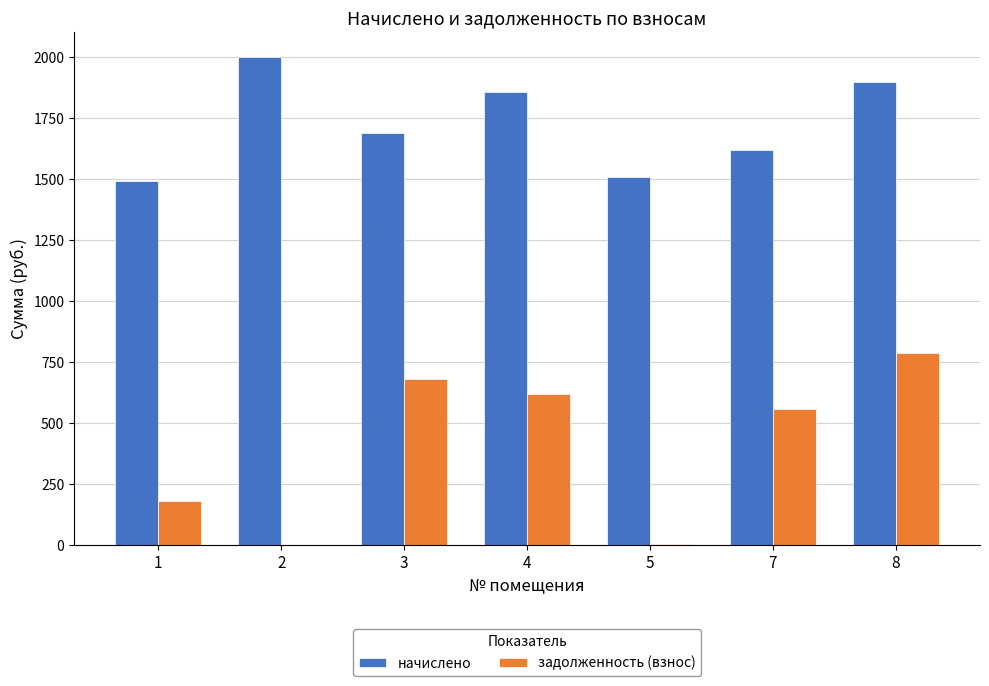

Which series has the largest total across all categories?

начислено